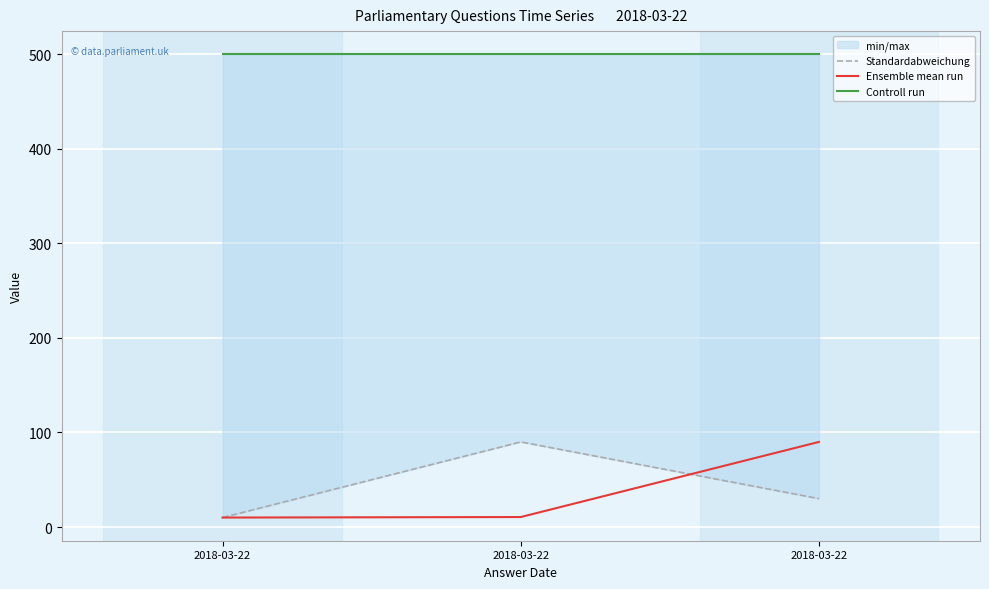

What is the approximate value of Ensemble mean run at 2018-03-22?

10.0